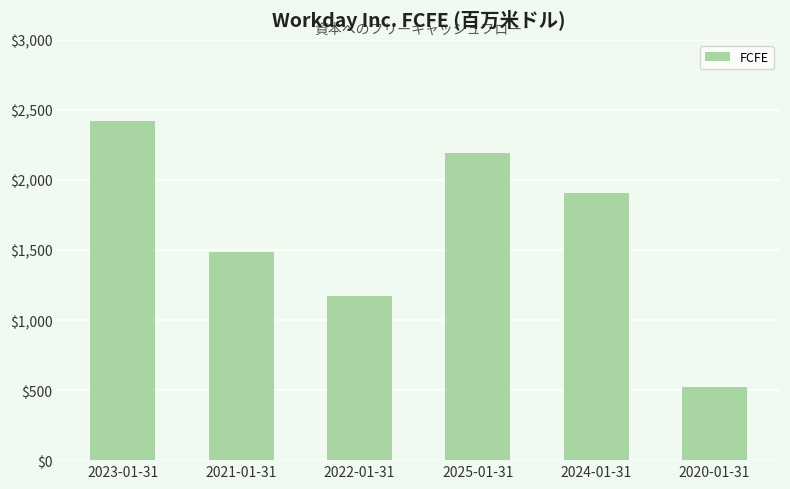

Reading left to right, what are all the values shown in this chart?

2023-01-31=2420	2021-01-31=1485	2022-01-31=1169	2025-01-31=2189	2024-01-31=1907	2020-01-31=521